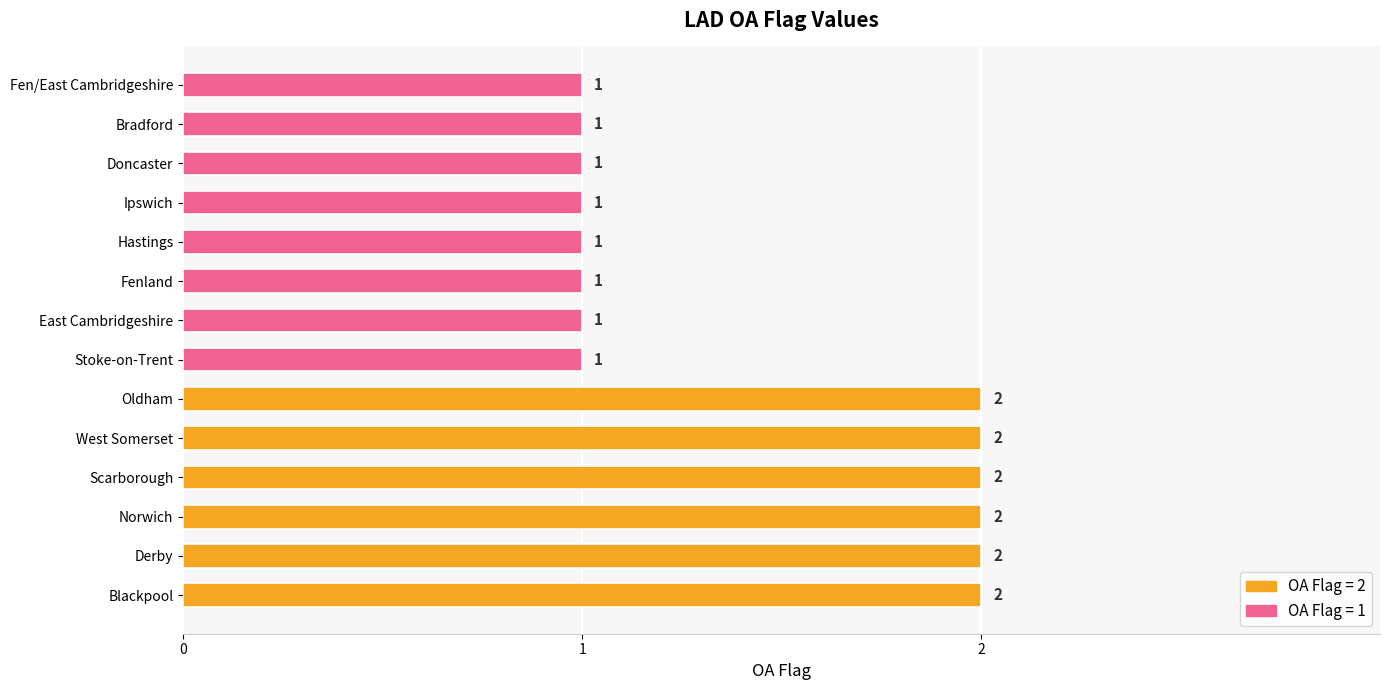

What is the sum of all values?

20